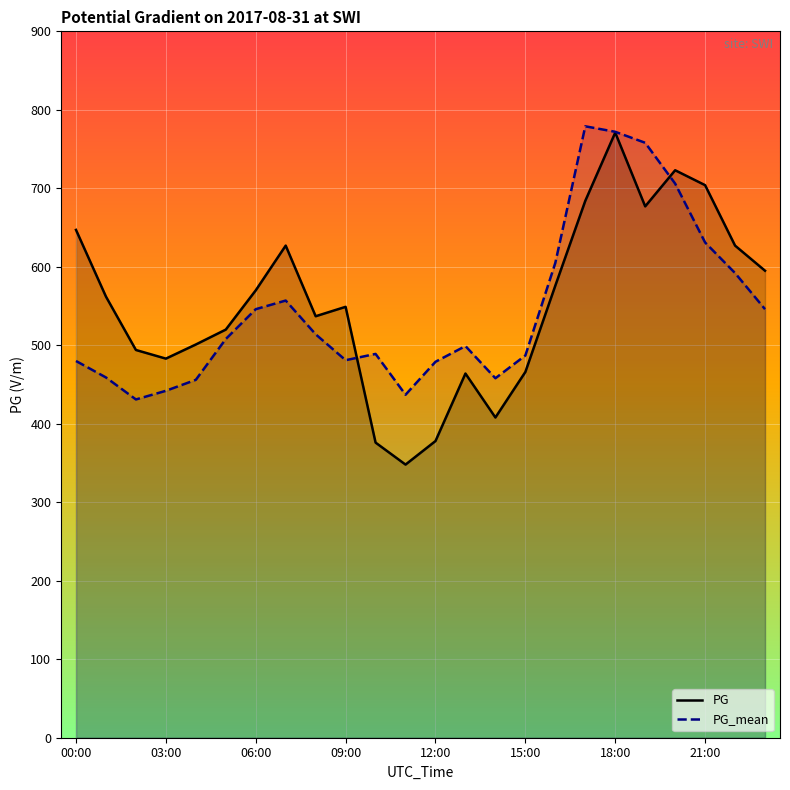

What is the total value across all series at 21:00?

1335